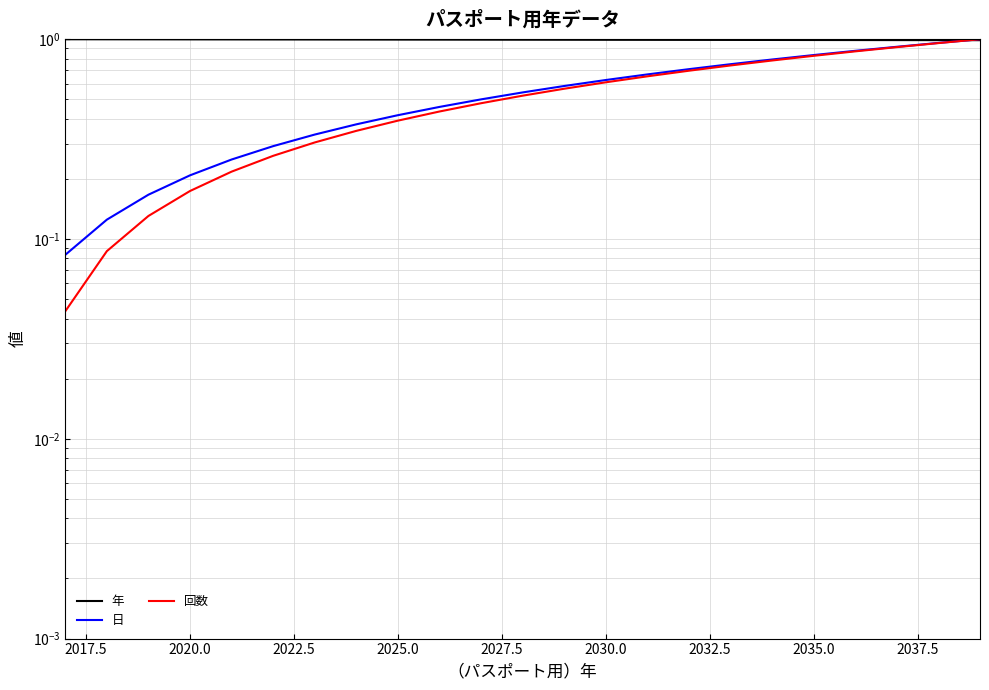

True or false: 回数 has more than 0 points higher than both neighbors.

False